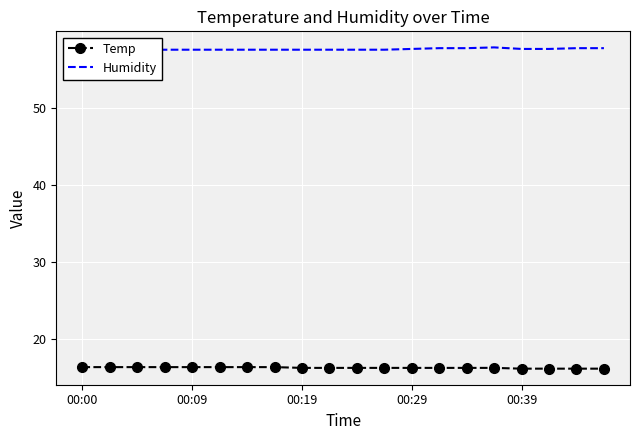

Rank the series by their maximum value, from lowest to highest.

Temp, Humidity